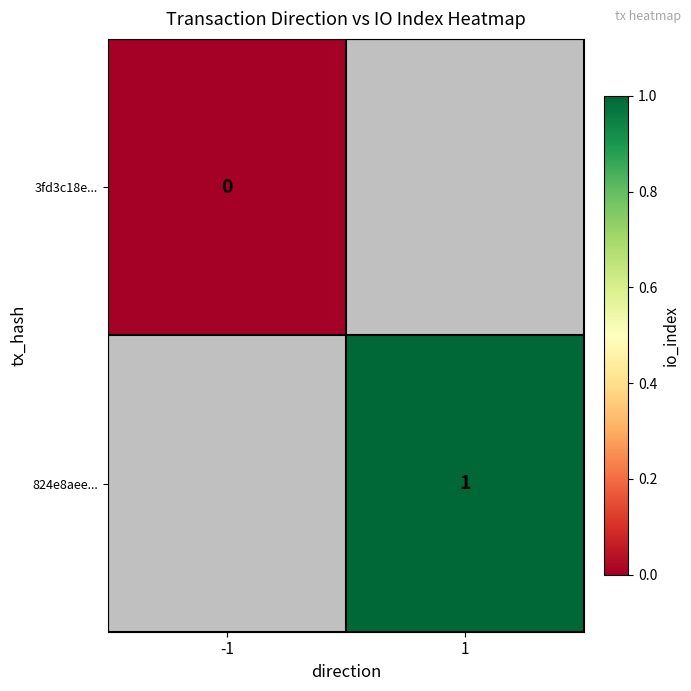

Is it true that 824e8aee... equals 2 at 1?

False